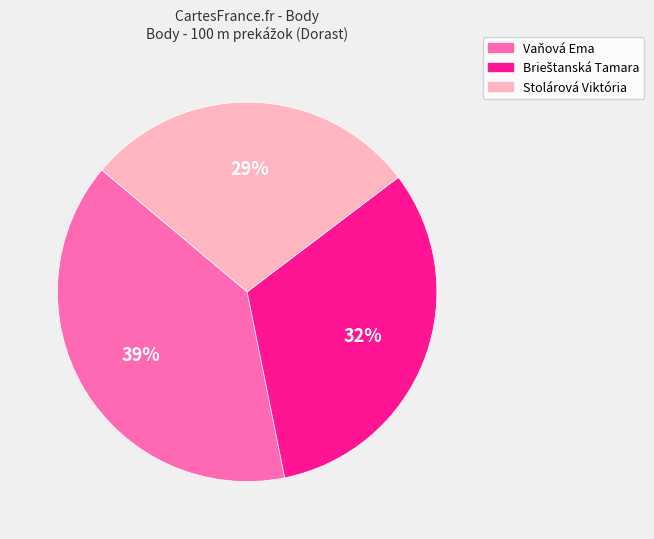

Does Vaňová Ema represent more than half of the total?

No